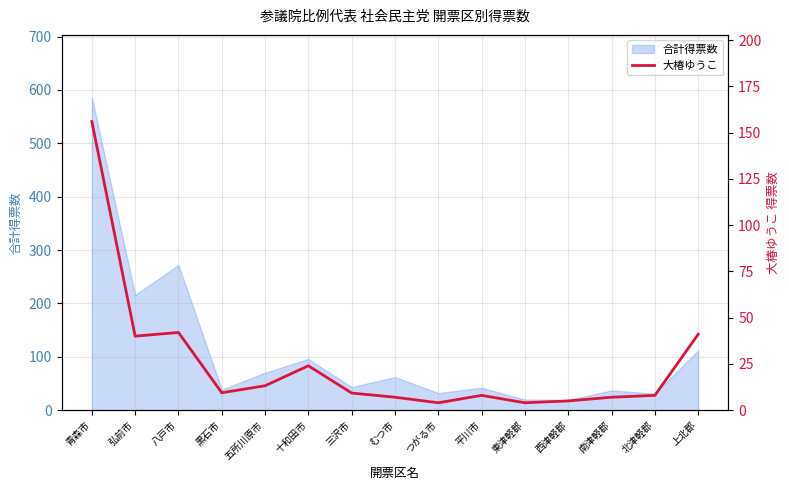

True or false: 合計得票数 has a value of 272.0 at 八戸市.

True